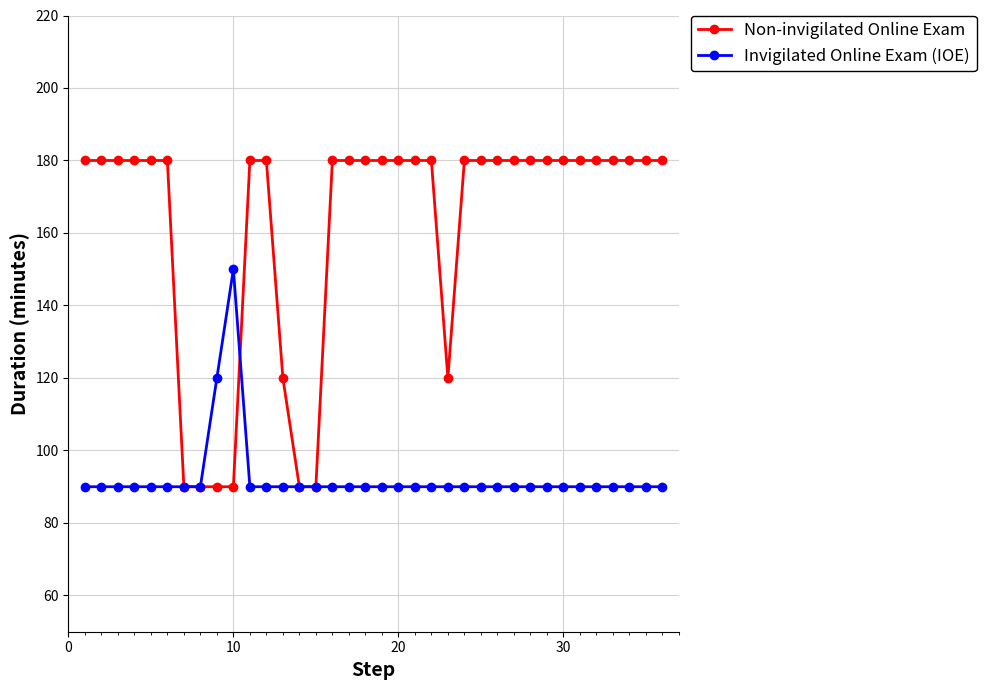

Reading left to right, list all the values displayed in this chart.

Non-invigilated Online Exam: 180	180	180	180	180	180	90	90	90	90	180	180	120	90	90	180	180	180	180	180	180	180	120	180	180	180	180	180	180	180	180	180	180	180	180	180
Invigilated Online Exam (IOE): 90	90	90	90	90	90	90	90	120	150	90	90	90	90	90	90	90	90	90	90	90	90	90	90	90	90	90	90	90	90	90	90	90	90	90	90